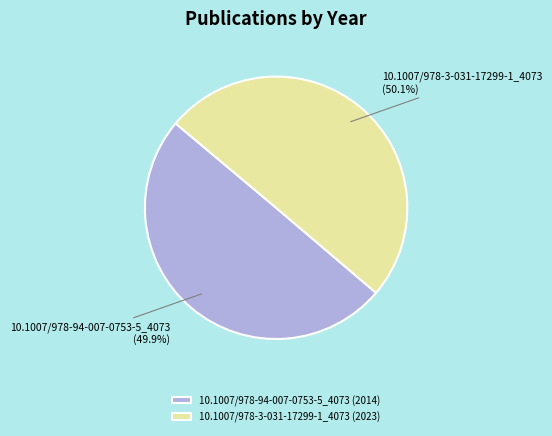

Is there any slice that represents more than half of the pie?

Yes